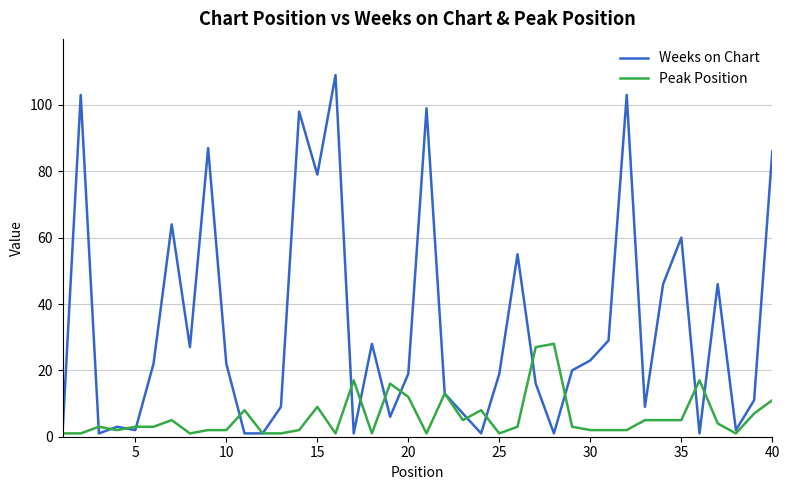

Reading right to left, extract all data points from this chart.

Weeks on Chart: 86	11	2	46	1	60	46	9	103	29	23	20	1	16	55	19	1	7	13	99	19	6	28	1	109	79	98	9	1	1	22	87	27	64	22	2	3	1	103	1
Peak Position: 11	7	1	4	17	5	5	5	2	2	2	3	28	27	3	1	8	5	13	1	12	16	1	17	1	9	2	1	1	8	2	2	1	5	3	3	2	3	1	1